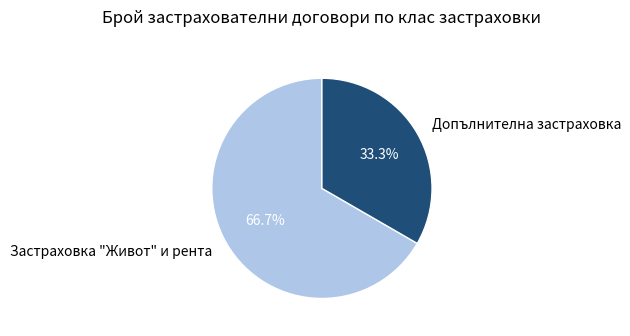

Is there a majority slice in this chart?

Yes